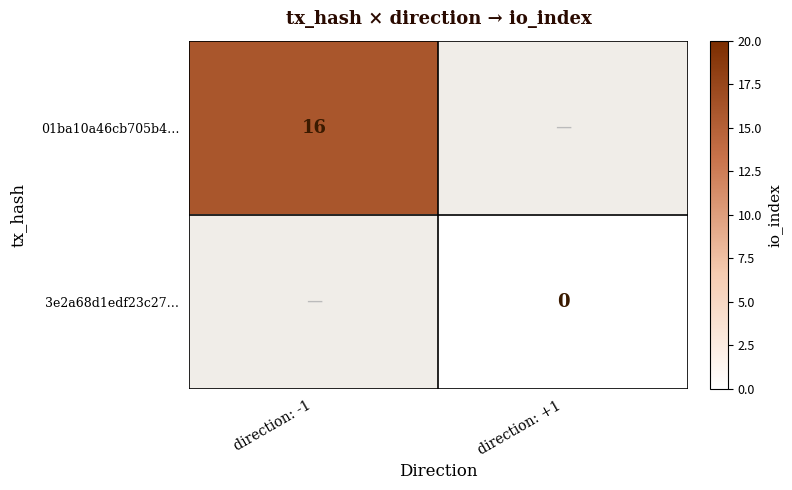

Is it true that 01ba10a46cb705b4… equals 4 at direction: -1?

False